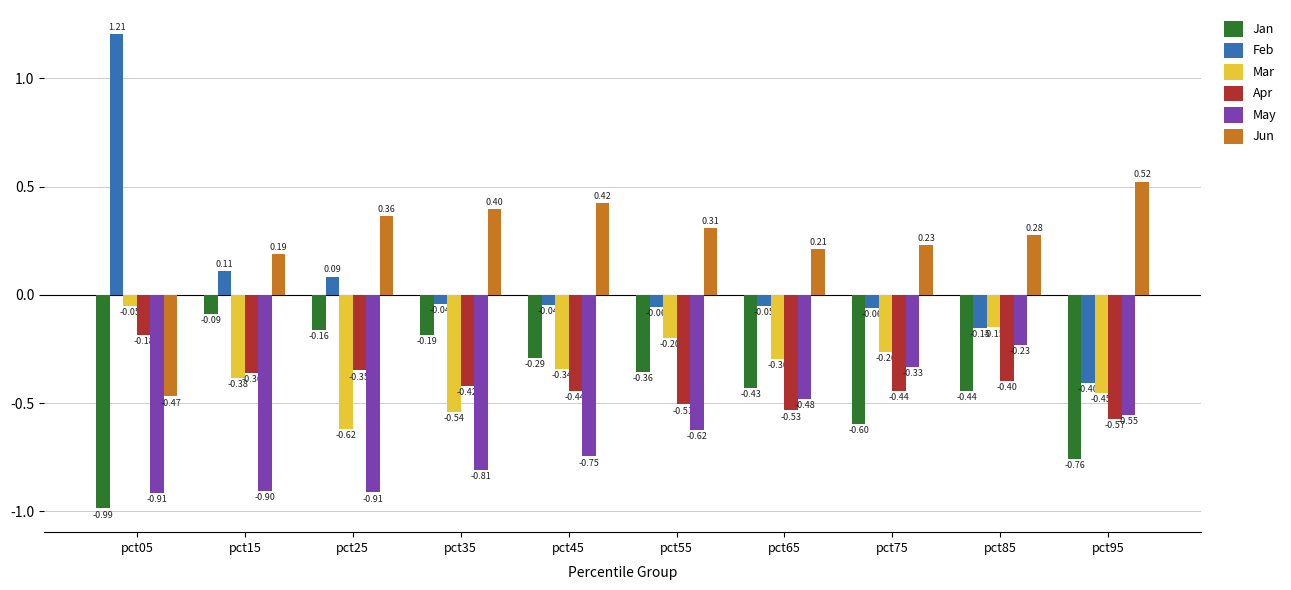

What value does the May series have at pct75?

-0.3